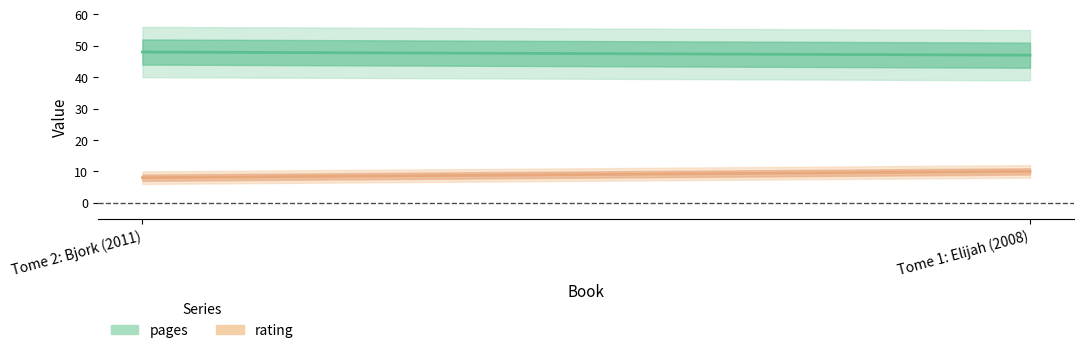

What are all the series names shown in the legend?

pages, rating